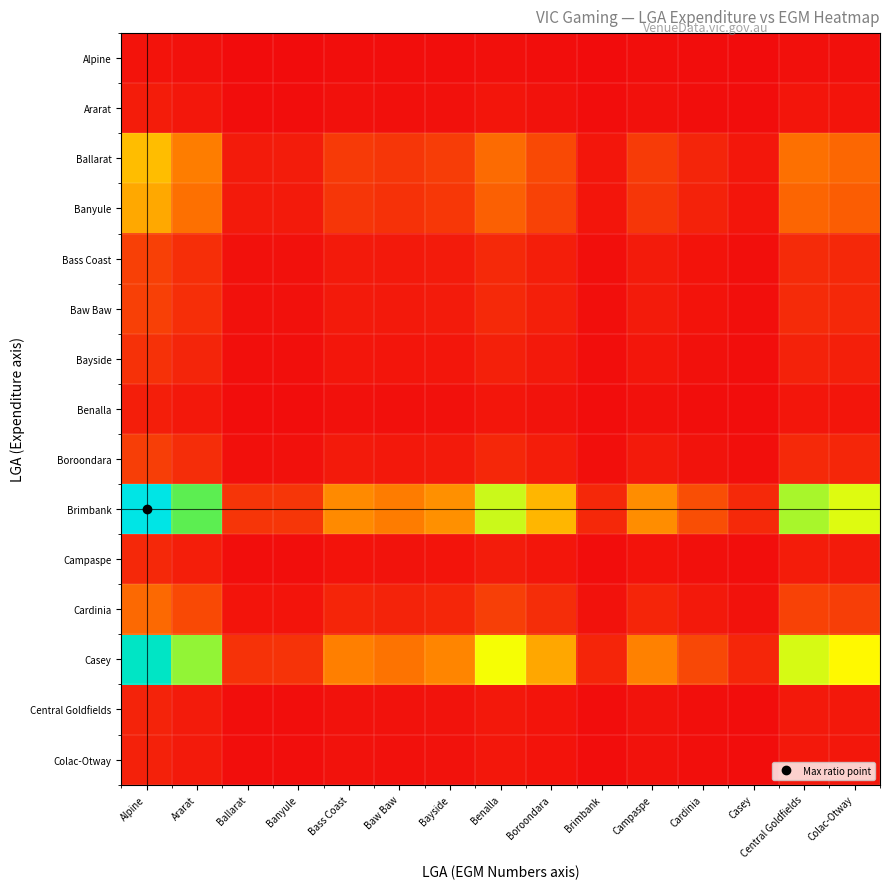

Reading left to right, transcribe all the data shown in this chart.

Alpine: Alpine=0.0	Ararat=0.0	Ballarat=0.0	Banyule=0.0	Bass Coast=0.0	Baw Baw=0.0	Bayside=0.0	Benalla=0.0	Boroondara=0.0	Brimbank=0.0	Campaspe=0.0	Cardinia=0.0	Casey=0.0	Central Goldfields=0.0	Colac-Otway=0.0
Ararat: Alpine=0.0	Ararat=0.0	Ballarat=0.0	Banyule=0.0	Bass Coast=0.0	Baw Baw=0.0	Bayside=0.0	Benalla=0.0	Boroondara=0.0	Brimbank=0.0	Campaspe=0.0	Cardinia=0.0	Casey=0.0	Central Goldfields=0.0	Colac-Otway=0.0
Ballarat: Alpine=0.4	Ararat=0.2	Ballarat=0.0	Banyule=0.0	Bass Coast=0.1	Baw Baw=0.1	Bayside=0.1	Benalla=0.2	Boroondara=0.1	Brimbank=0.0	Campaspe=0.1	Cardinia=0.1	Casey=0.0	Central Goldfields=0.2	Colac-Otway=0.2
Banyule: Alpine=0.3	Ararat=0.2	Ballarat=0.0	Banyule=0.0	Bass Coast=0.1	Baw Baw=0.1	Bayside=0.1	Benalla=0.2	Boroondara=0.1	Brimbank=0.0	Campaspe=0.1	Cardinia=0.0	Casey=0.0	Central Goldfields=0.2	Colac-Otway=0.2
Bass Coast: Alpine=0.1	Ararat=0.1	Ballarat=0.0	Banyule=0.0	Bass Coast=0.0	Baw Baw=0.0	Bayside=0.0	Benalla=0.1	Boroondara=0.0	Brimbank=0.0	Campaspe=0.0	Cardinia=0.0	Casey=0.0	Central Goldfields=0.1	Colac-Otway=0.1
Baw Baw: Alpine=0.1	Ararat=0.1	Ballarat=0.0	Banyule=0.0	Bass Coast=0.0	Baw Baw=0.0	Bayside=0.0	Benalla=0.1	Boroondara=0.0	Brimbank=0.0	Campaspe=0.0	Cardinia=0.0	Casey=0.0	Central Goldfields=0.1	Colac-Otway=0.1
Bayside: Alpine=0.1	Ararat=0.1	Ballarat=0.0	Banyule=0.0	Bass Coast=0.0	Baw Baw=0.0	Bayside=0.0	Benalla=0.0	Boroondara=0.0	Brimbank=0.0	Campaspe=0.0	Cardinia=0.0	Casey=0.0	Central Goldfields=0.0	Colac-Otway=0.0
Benalla: Alpine=0.0	Ararat=0.0	Ballarat=0.0	Banyule=0.0	Bass Coast=0.0	Baw Baw=0.0	Bayside=0.0	Benalla=0.0	Boroondara=0.0	Brimbank=0.0	Campaspe=0.0	Cardinia=0.0	Casey=0.0	Central Goldfields=0.0	Colac-Otway=0.0
Boroondara: Alpine=0.1	Ararat=0.1	Ballarat=0.0	Banyule=0.0	Bass Coast=0.0	Baw Baw=0.0	Bayside=0.0	Benalla=0.1	Boroondara=0.0	Brimbank=0.0	Campaspe=0.0	Cardinia=0.0	Casey=0.0	Central Goldfields=0.1	Colac-Otway=0.1
Brimbank: Alpine=1.0	Ararat=0.7	Ballarat=0.1	Banyule=0.1	Bass Coast=0.3	Baw Baw=0.2	Bayside=0.3	Benalla=0.6	Boroondara=0.4	Brimbank=0.1	Campaspe=0.3	Cardinia=0.1	Casey=0.1	Central Goldfields=0.6	Colac-Otway=0.5
Campaspe: Alpine=0.1	Ararat=0.0	Ballarat=0.0	Banyule=0.0	Bass Coast=0.0	Baw Baw=0.0	Bayside=0.0	Benalla=0.0	Boroondara=0.0	Brimbank=0.0	Campaspe=0.0	Cardinia=0.0	Casey=0.0	Central Goldfields=0.0	Colac-Otway=0.0
Cardinia: Alpine=0.2	Ararat=0.1	Ballarat=0.0	Banyule=0.0	Bass Coast=0.1	Baw Baw=0.0	Bayside=0.1	Benalla=0.1	Boroondara=0.1	Brimbank=0.0	Campaspe=0.1	Cardinia=0.0	Casey=0.0	Central Goldfields=0.1	Colac-Otway=0.1
Casey: Alpine=0.9	Ararat=0.6	Ballarat=0.1	Banyule=0.1	Bass Coast=0.3	Baw Baw=0.2	Bayside=0.3	Benalla=0.5	Boroondara=0.3	Brimbank=0.1	Campaspe=0.3	Cardinia=0.1	Casey=0.1	Central Goldfields=0.5	Colac-Otway=0.5
Central Goldfields: Alpine=0.0	Ararat=0.0	Ballarat=0.0	Banyule=0.0	Bass Coast=0.0	Baw Baw=0.0	Bayside=0.0	Benalla=0.0	Boroondara=0.0	Brimbank=0.0	Campaspe=0.0	Cardinia=0.0	Casey=0.0	Central Goldfields=0.0	Colac-Otway=0.0
Colac-Otway: Alpine=0.0	Ararat=0.0	Ballarat=0.0	Banyule=0.0	Bass Coast=0.0	Baw Baw=0.0	Bayside=0.0	Benalla=0.0	Boroondara=0.0	Brimbank=0.0	Campaspe=0.0	Cardinia=0.0	Casey=0.0	Central Goldfields=0.0	Colac-Otway=0.0